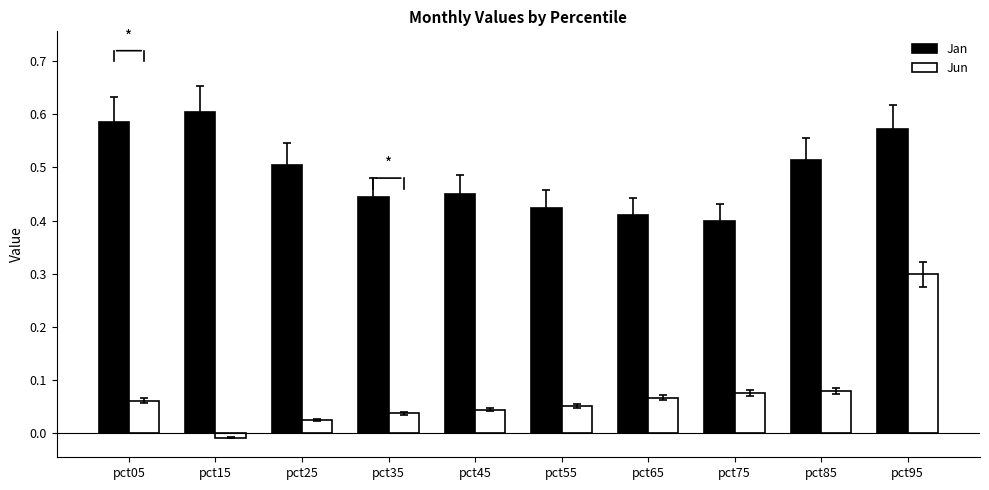

Rank the series by their maximum value, from lowest to highest.

Jun, Jan